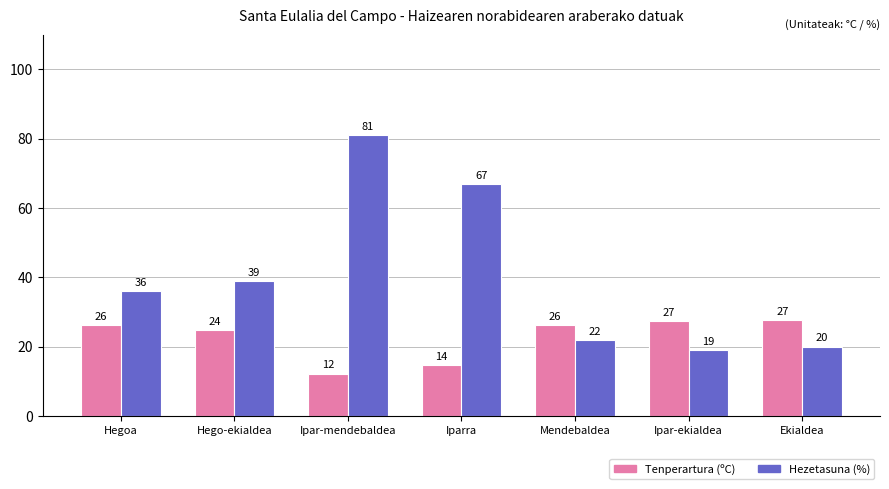

Count the number of categories in the chart.

7